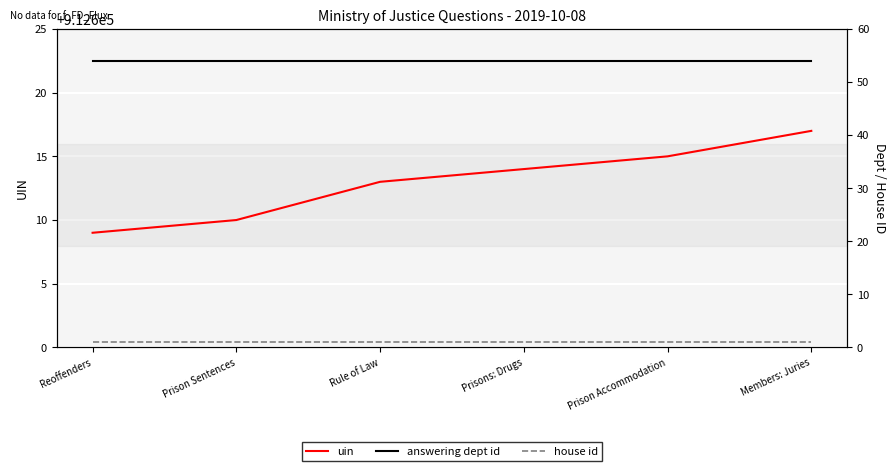

How many lines are shown in the chart?

3